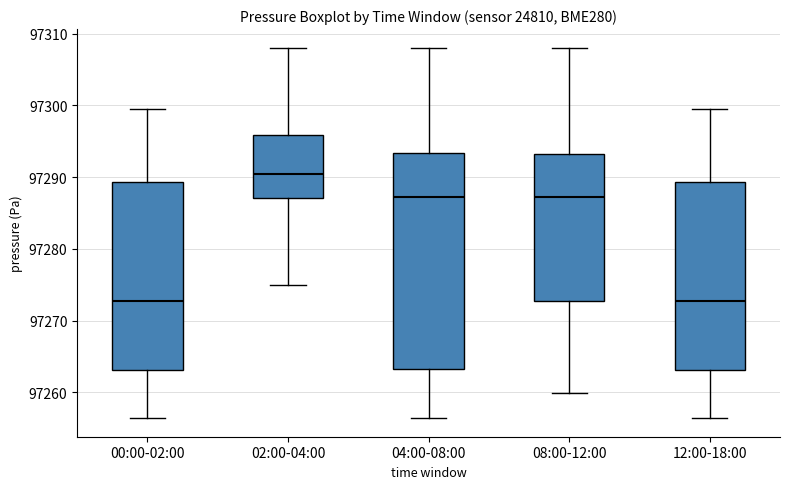

Where does the lower whisker of the box for 12:00-18:00 end on the y-axis? The values are not printed on the chart, so give them approximately, as read against the axis.

97256